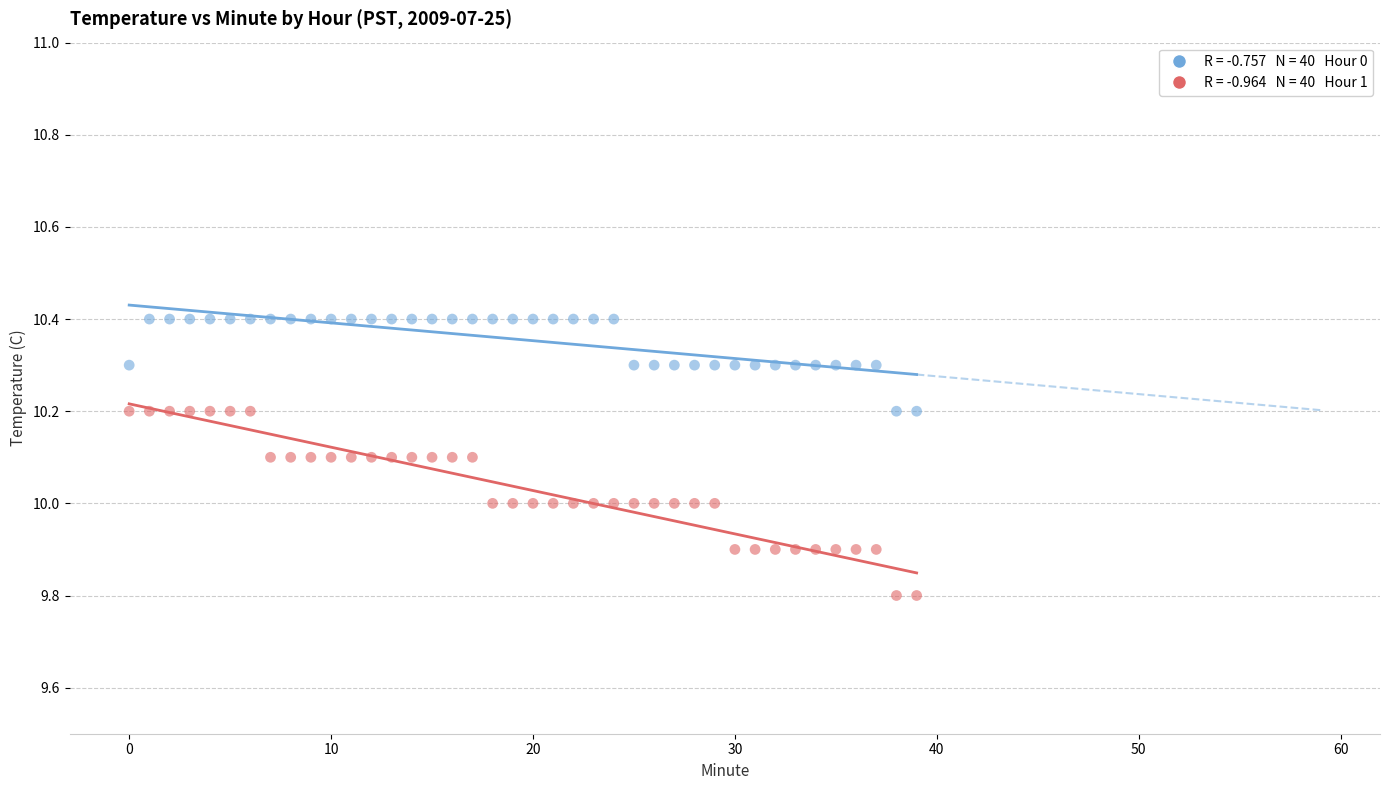

Across all data points, what is the range of Y values (max minus min)?

0.6